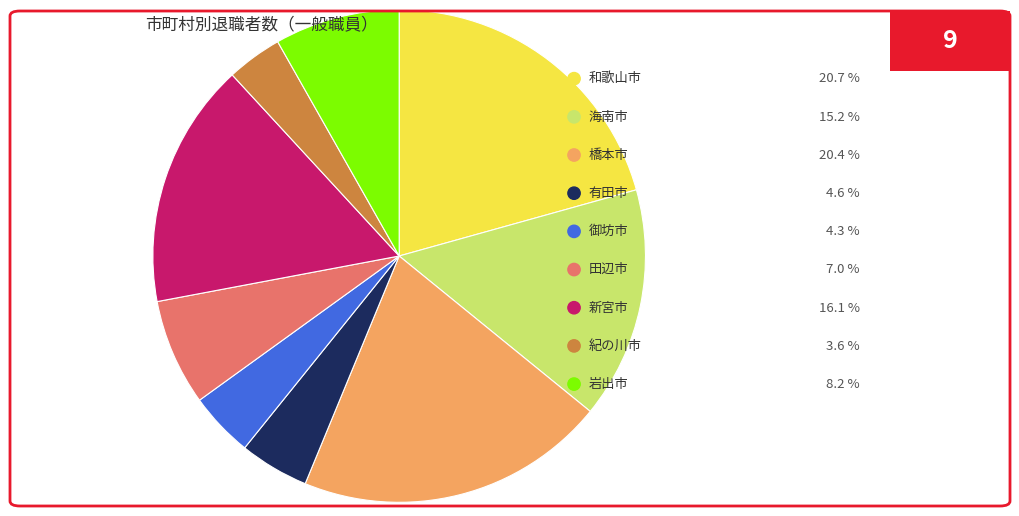

How many slices are in this pie chart?

9